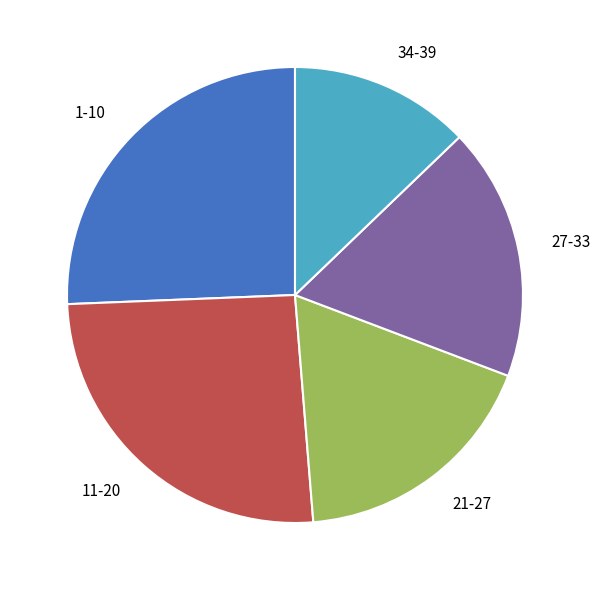

Does any single category account for the majority?

No